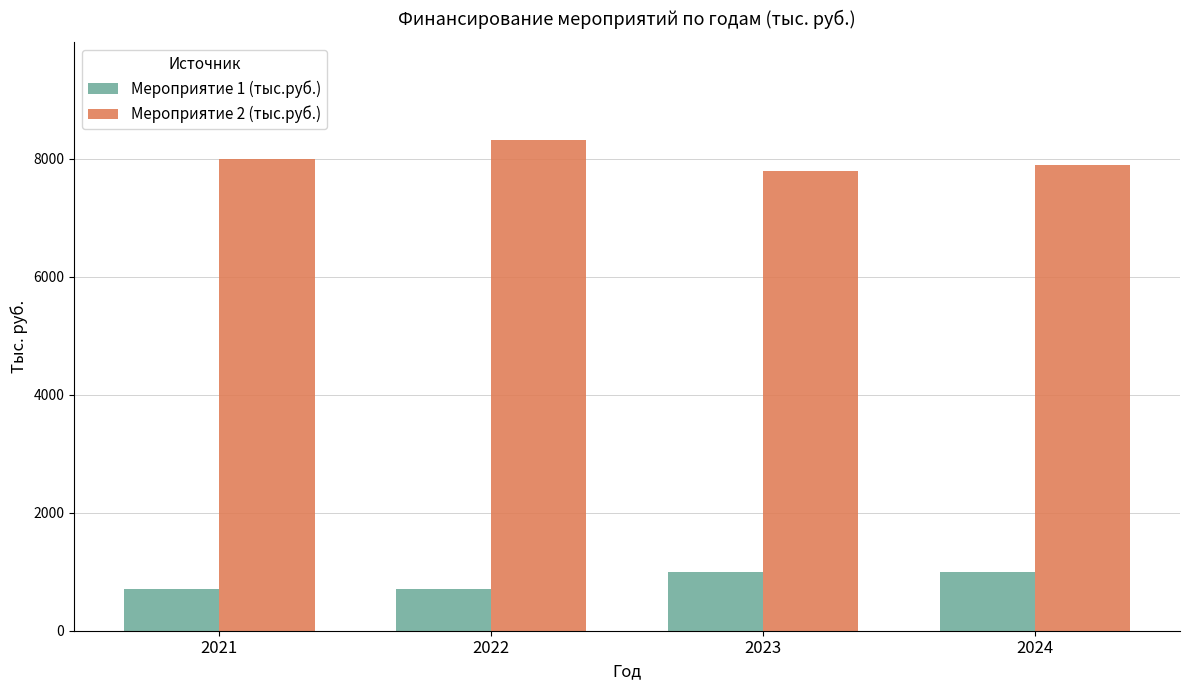

The value of Мероприятие 1 (тыс.руб.) at 2023 is 1000. True or false?

True